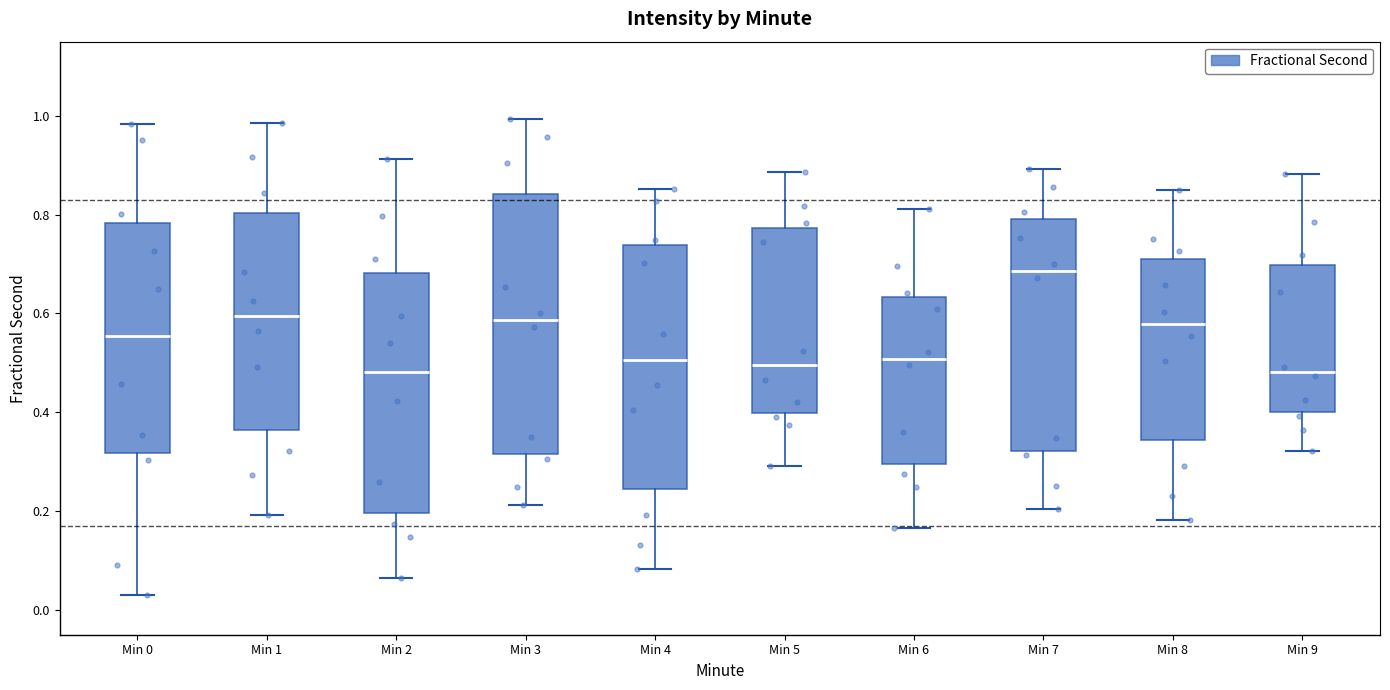

Reading left to right, read every box against the y-axis: the position of its median line, the range the box covers, and the ends of its whiskers. The values are not printed on the chart, so give them approximately, as read against the axis.

Min 0: median 0.56, box 0.32 to 0.78, whiskers 0.04 to 0.98
Min 1: median 0.60, box 0.36 to 0.80, whiskers 0.20 to 0.98
Min 2: median 0.48, box 0.20 to 0.68, whiskers 0.06 to 0.92
Min 3: median 0.58, box 0.32 to 0.84, whiskers 0.22 to 1.00
Min 4: median 0.50, box 0.24 to 0.74, whiskers 0.08 to 0.86
Min 5: median 0.50, box 0.40 to 0.78, whiskers 0.30 to 0.88
Min 6: median 0.50, box 0.30 to 0.64, whiskers 0.16 to 0.82
Min 7: median 0.68, box 0.32 to 0.80, whiskers 0.20 to 0.90
Min 8: median 0.58, box 0.34 to 0.70, whiskers 0.18 to 0.84
Min 9: median 0.48, box 0.40 to 0.70, whiskers 0.32 to 0.88